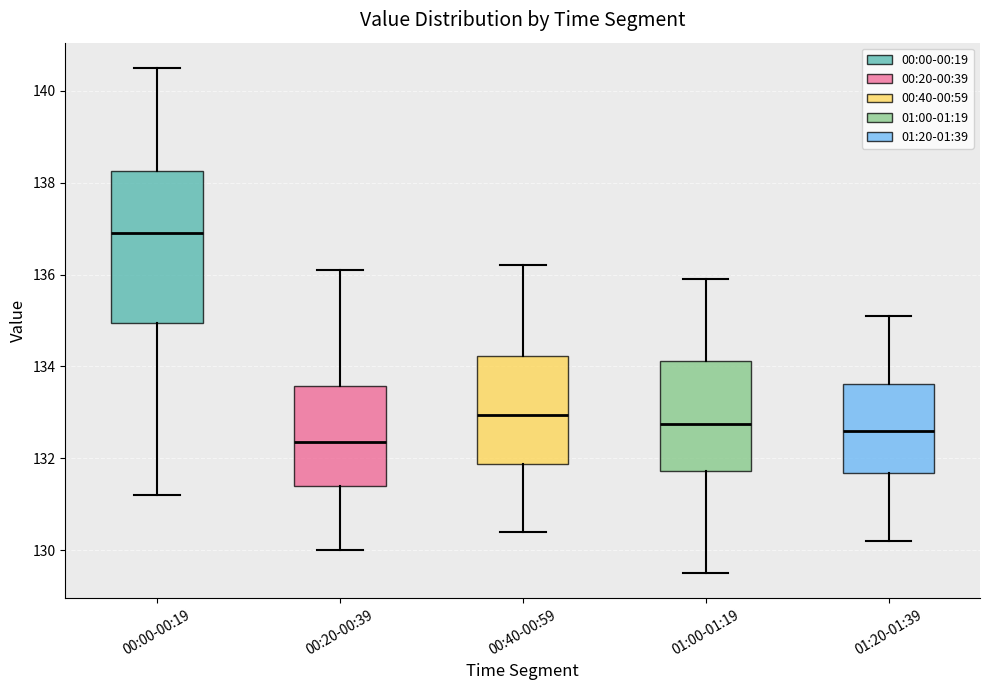

Which box's median line is the lowest?

00:20-00:39